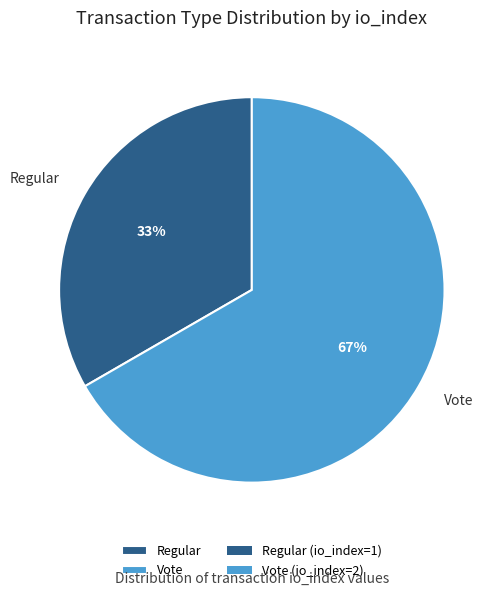

What is the majority slice?

Vote